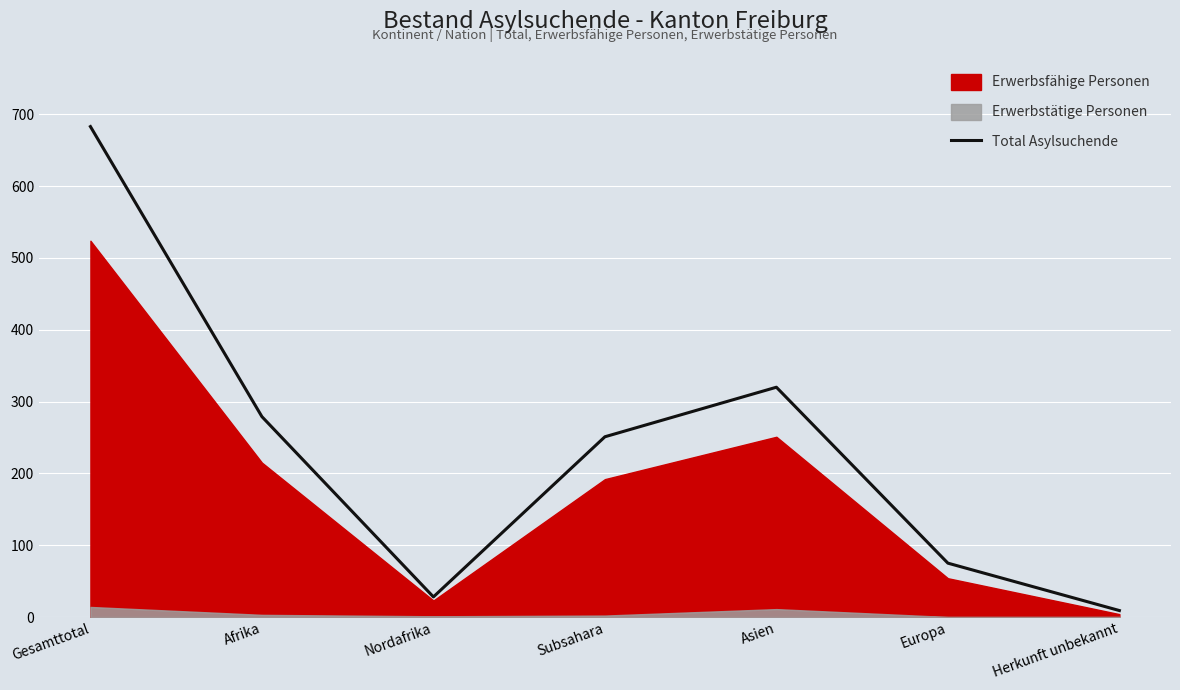

List the labels in order of Total Asylsuchende value, smallest first.

Herkunft unbekannt, Nordafrika, Europa, Subsahara, Afrika, Asien, Gesamttotal